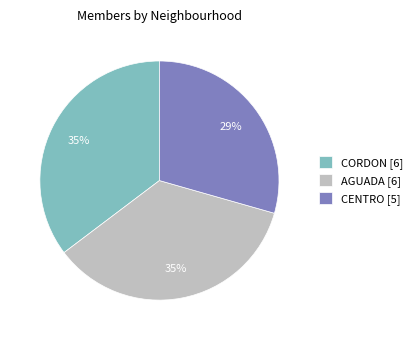

Is there any slice that represents more than half of the pie?

No